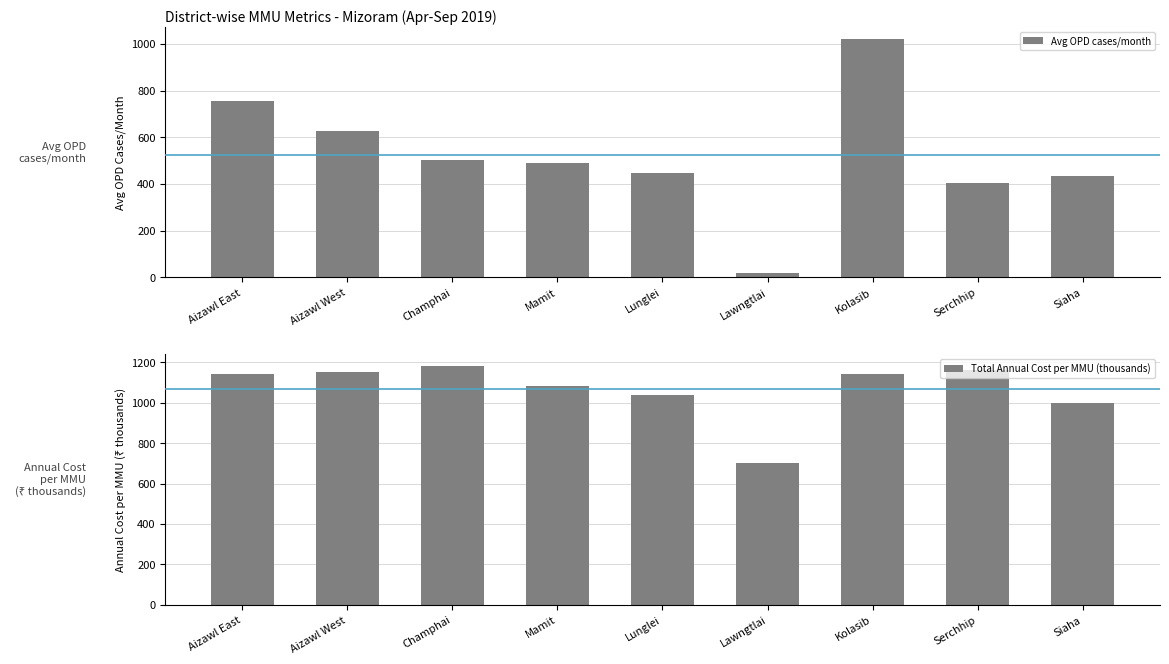

Which series has the widest spread of values?

Avg OPD cases/month